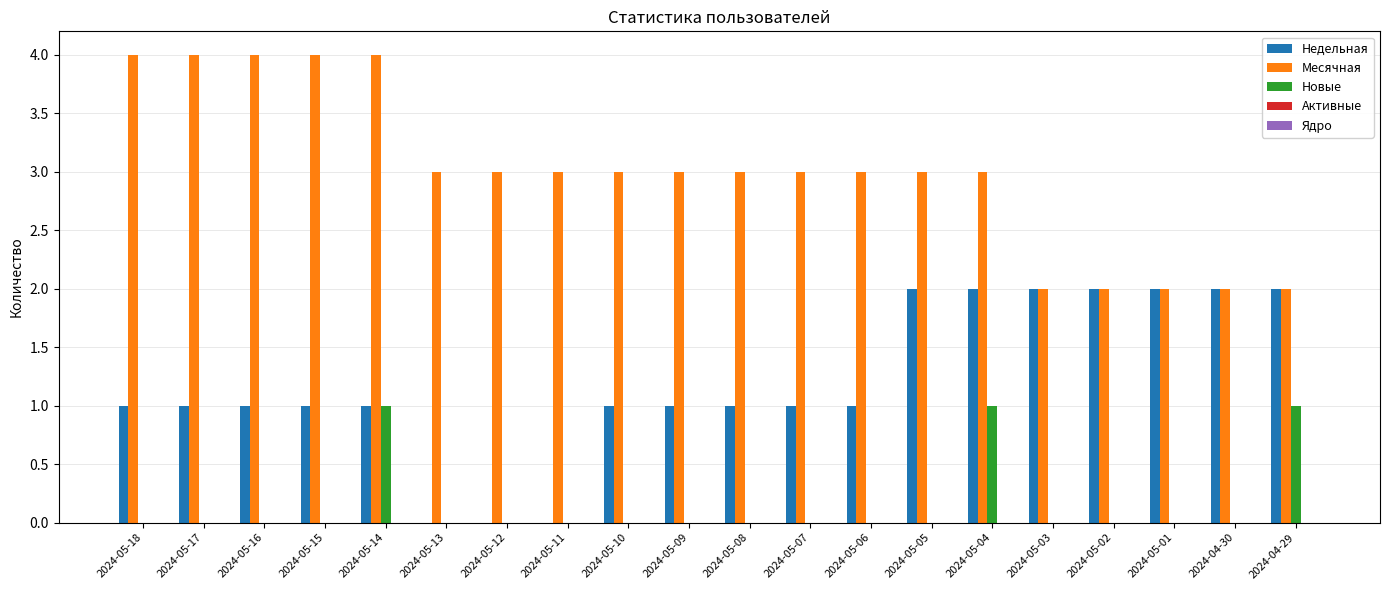

The Месячная series shows 4 at 2024-05-18. True or false?

True